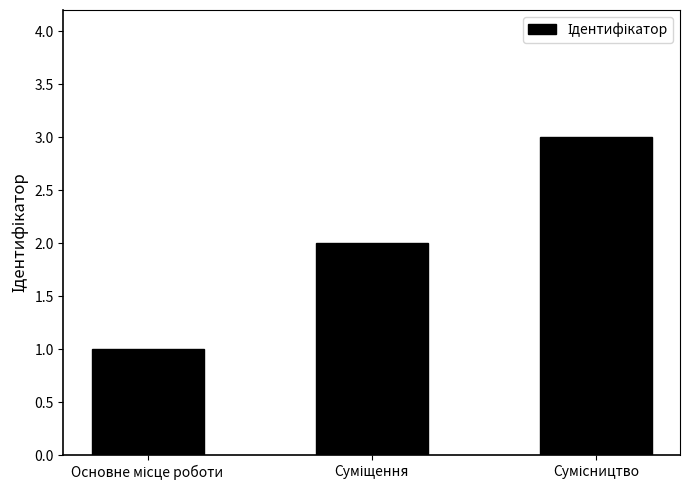

Reading left to right, list all the values displayed in this chart.

1	2	3